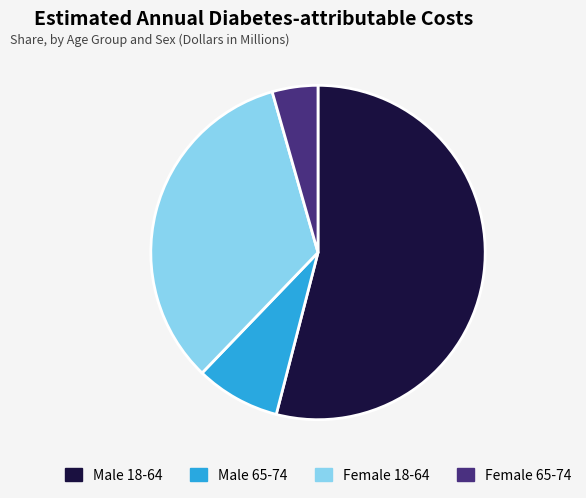

Approximately how many times larger is the value at Male 18-64 compared to Female 18-64?

1.6